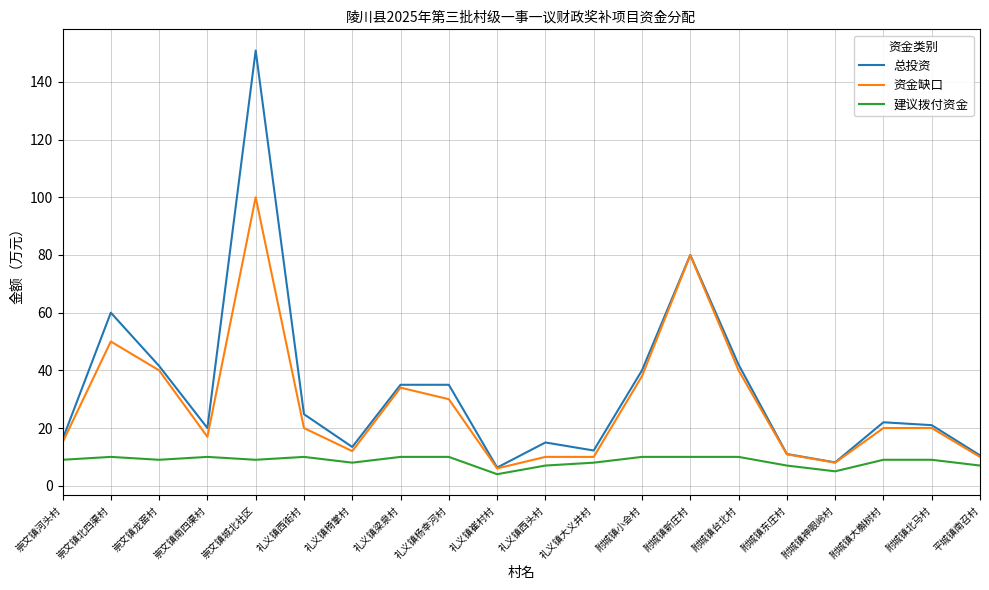

What is the approximate value of 总投资 at 附城镇北马村?

21.0